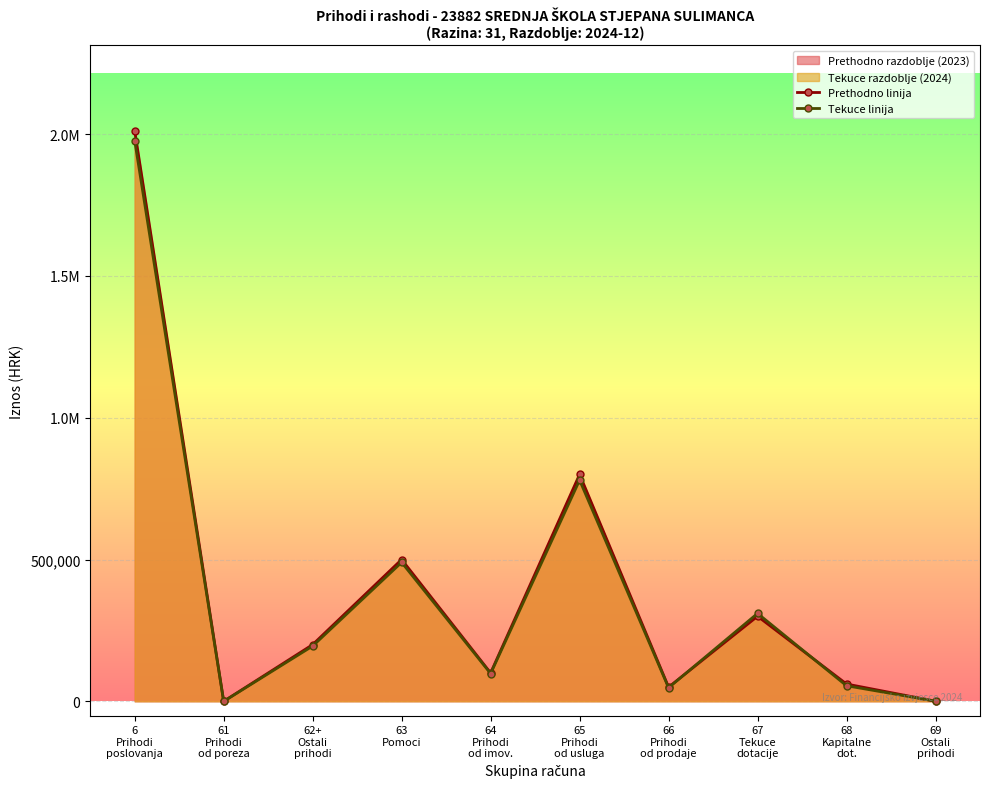

At 6
Prihodi
poslovanja, list the series in order from largest to smallest.

Prethodno linija, Tekuce linija